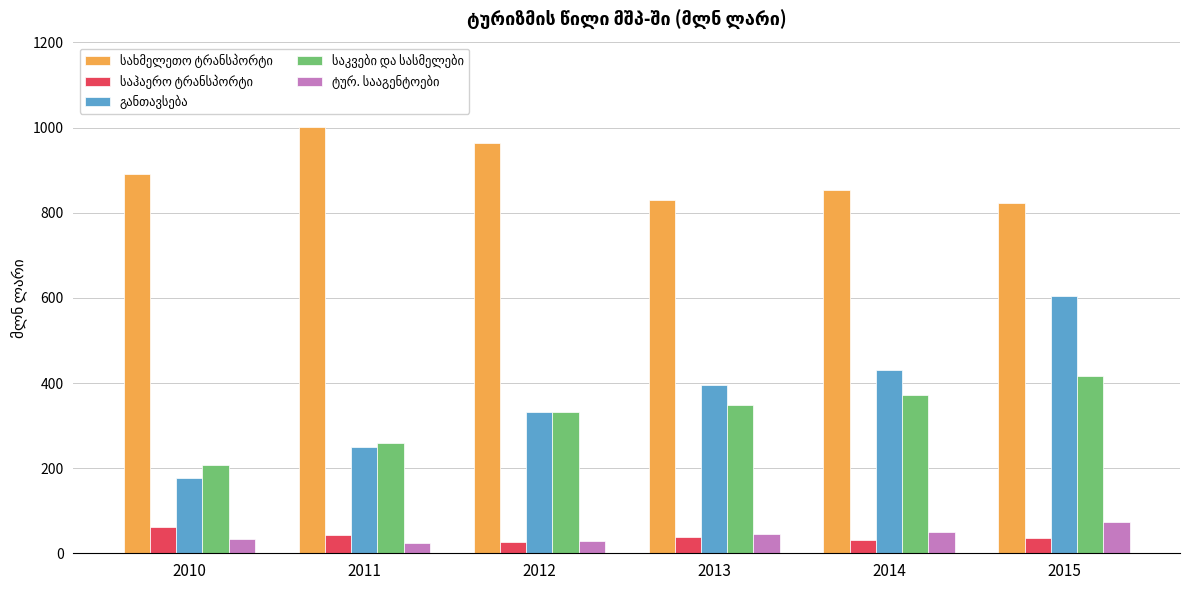

What is the difference between the highest and lowest values at 2015?

787.2